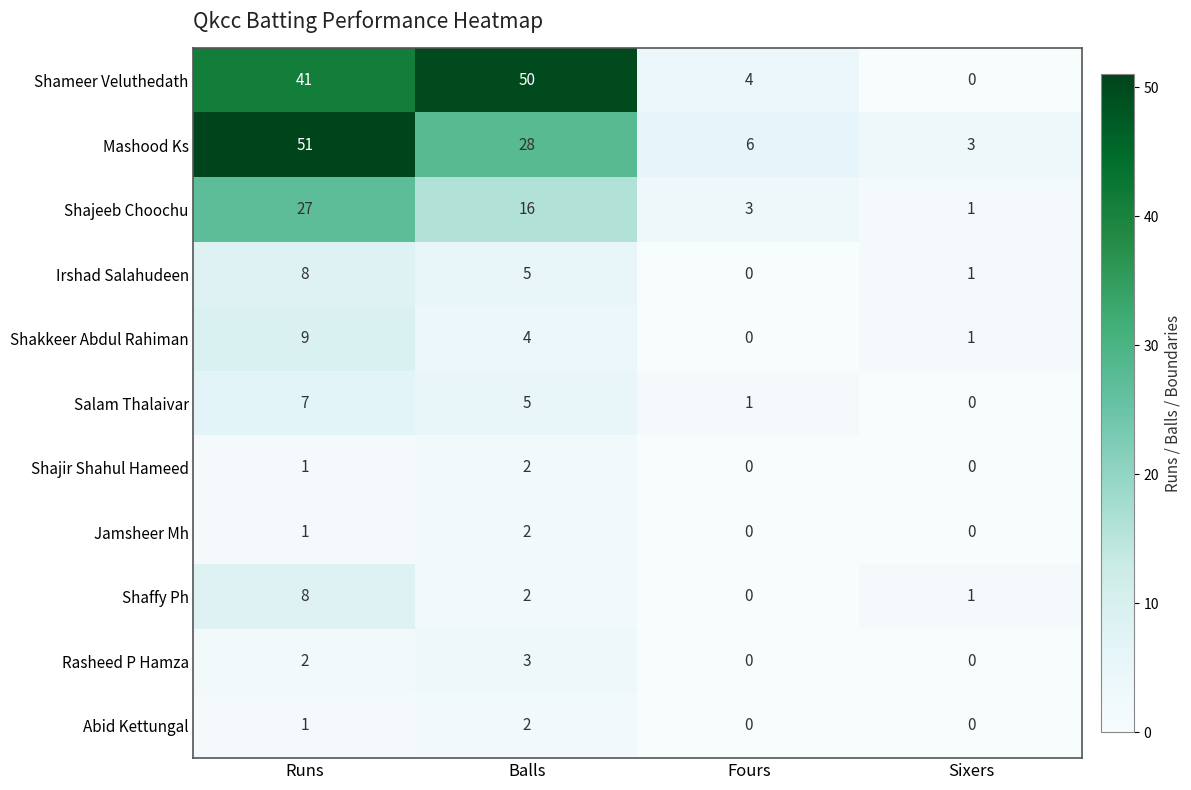

What is the total value across all series at Balls?

119